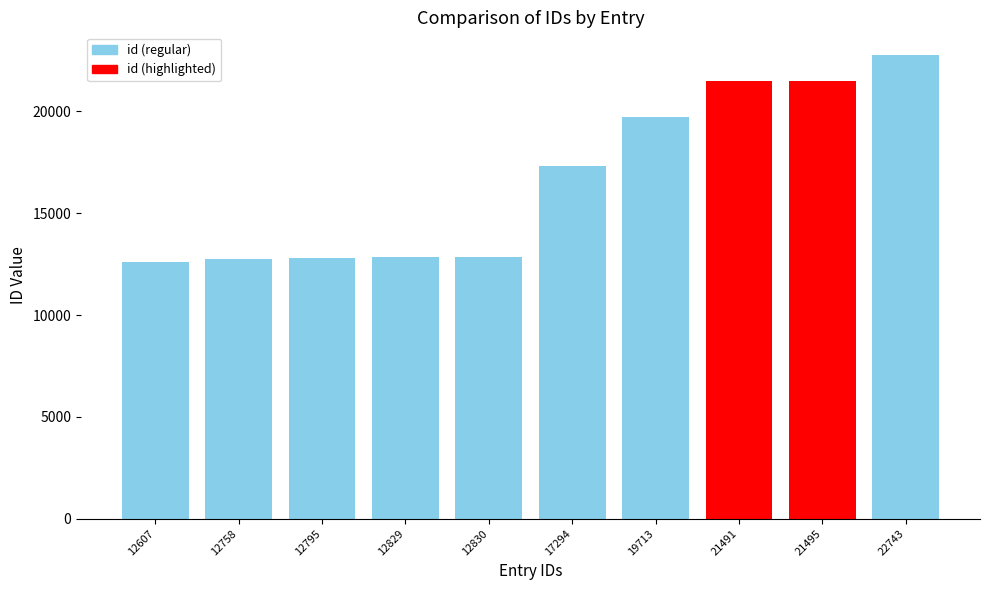

Is it true that the value at 21491 is 29584?

False